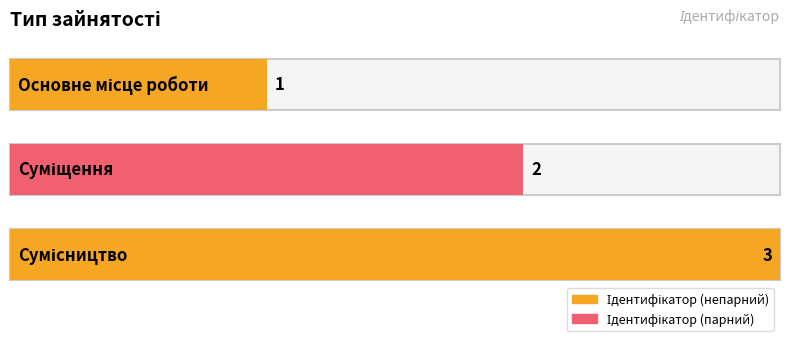

Reading right to left, extract all data points from this chart.

Сумісництво=3	Суміщення=2	Основне місце роботи=1